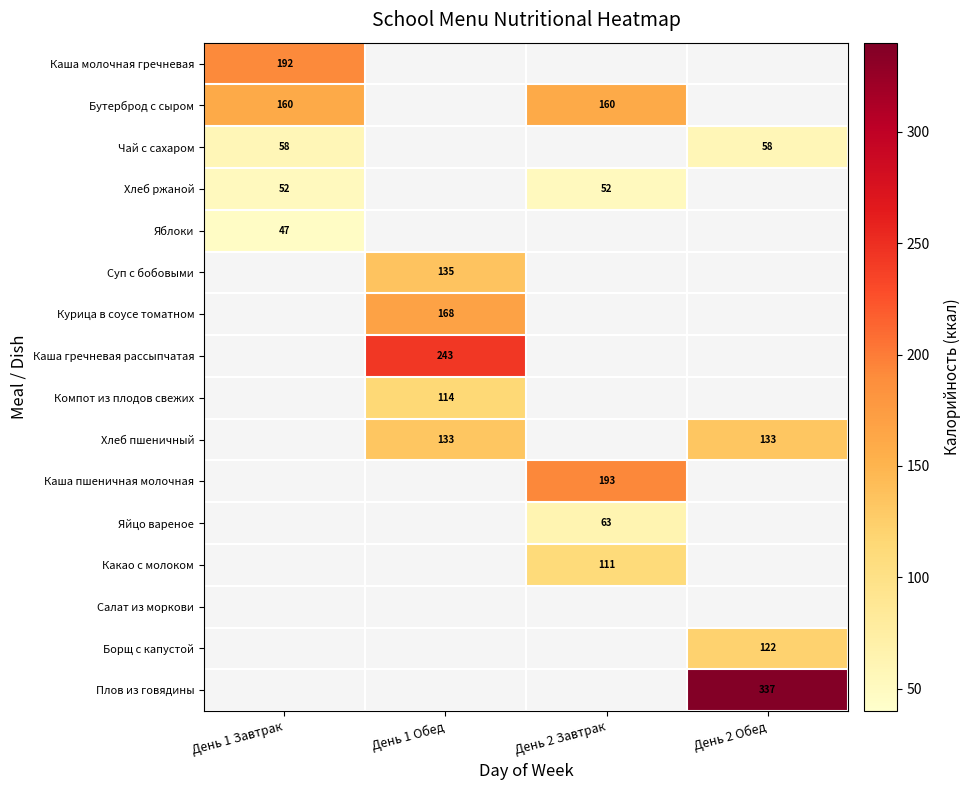

The Каша молочная гречневая series shows 127 at День 1 Завтрак. True or false?

False